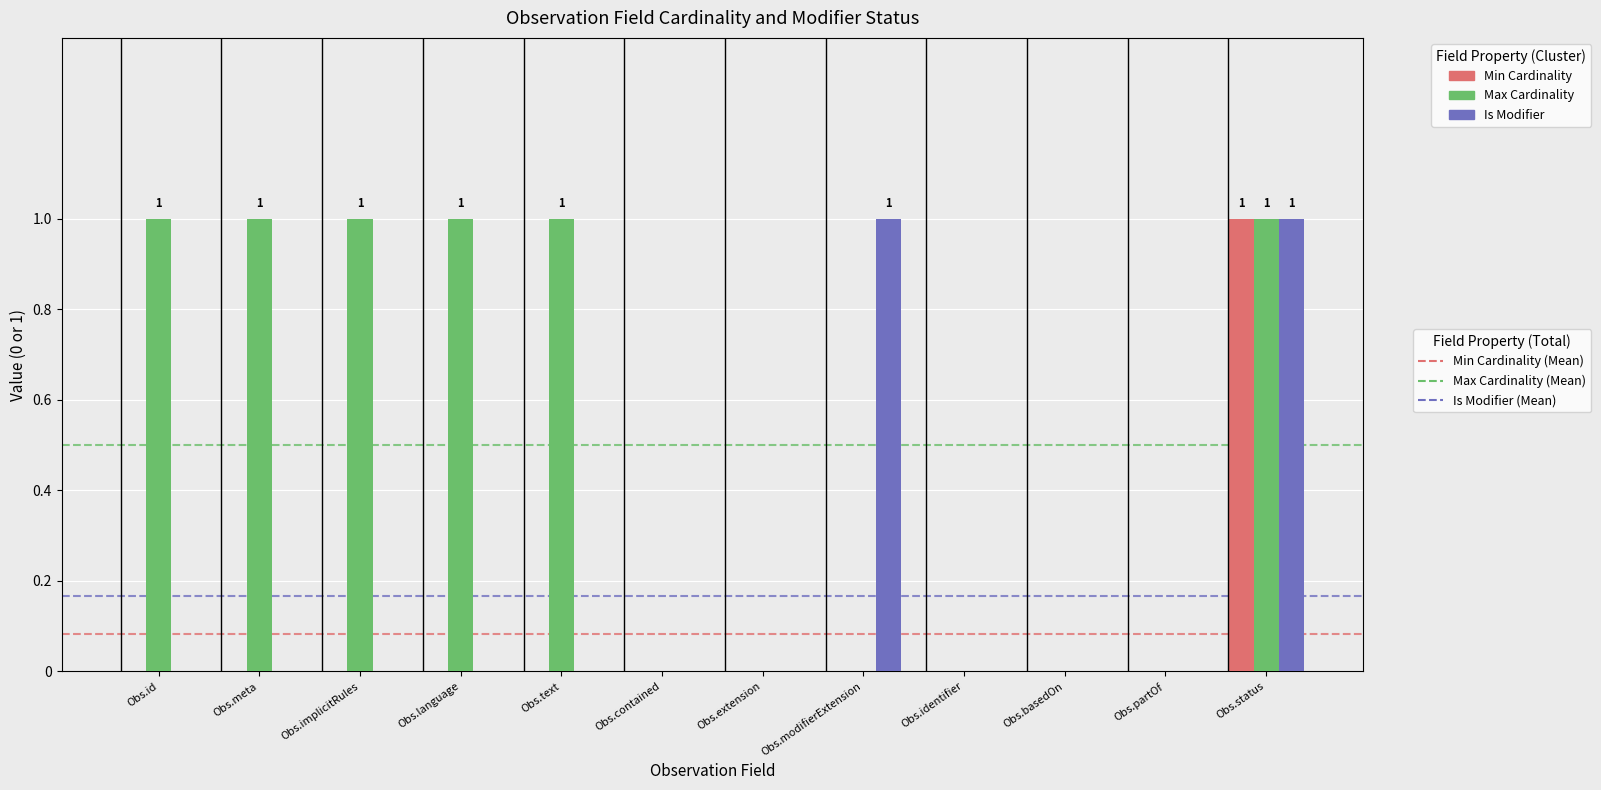

At which category is the sum across all series the highest?

Obs.status